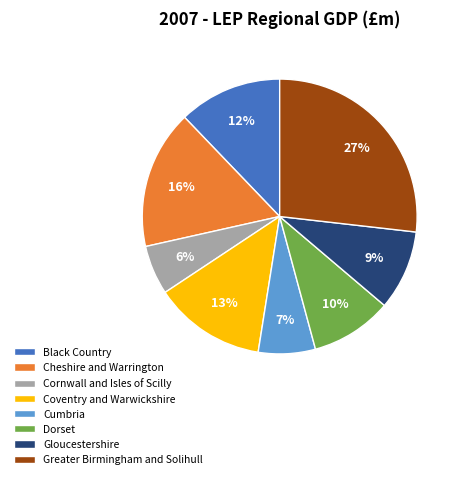

Do Cumbria and Black Country together represent more than half of the pie?

No